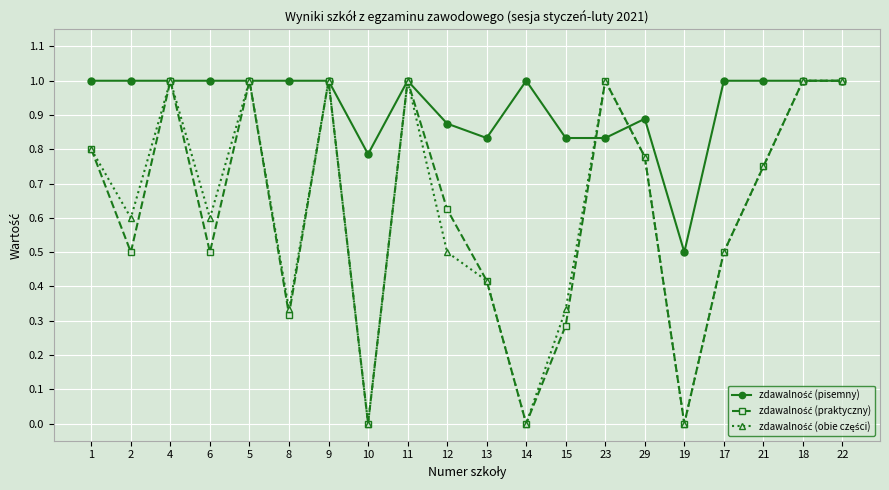

What is the label of the 2nd point from the left?

2